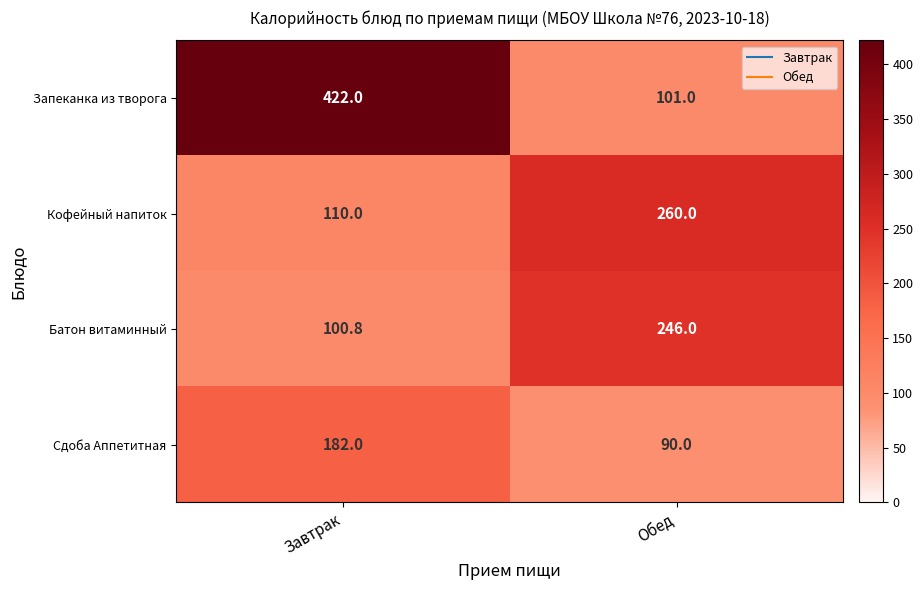

Which category has the lowest value across all series?

Обед